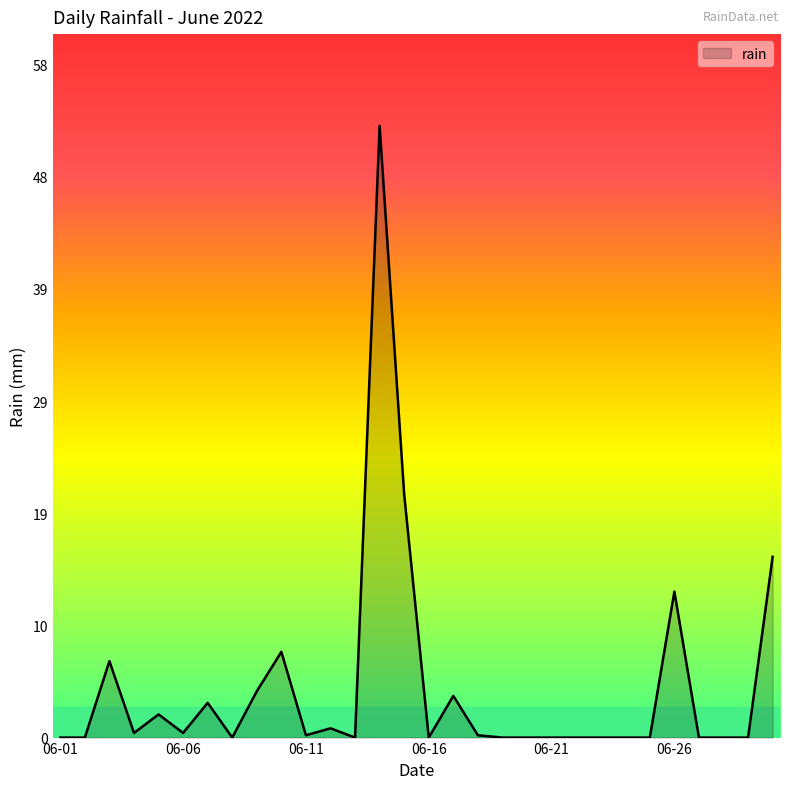

What is the difference between the maximum and minimum values?

52.8